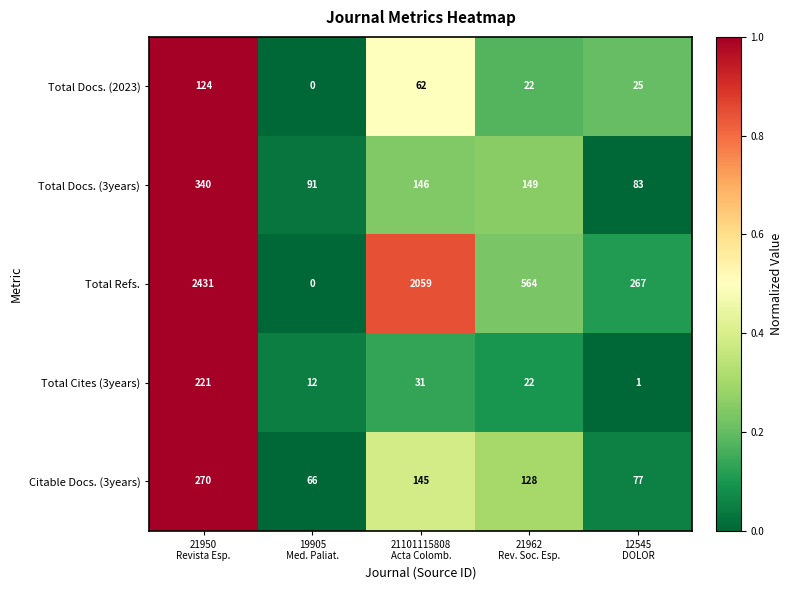

What is the average value of the Total Refs. series?

1064